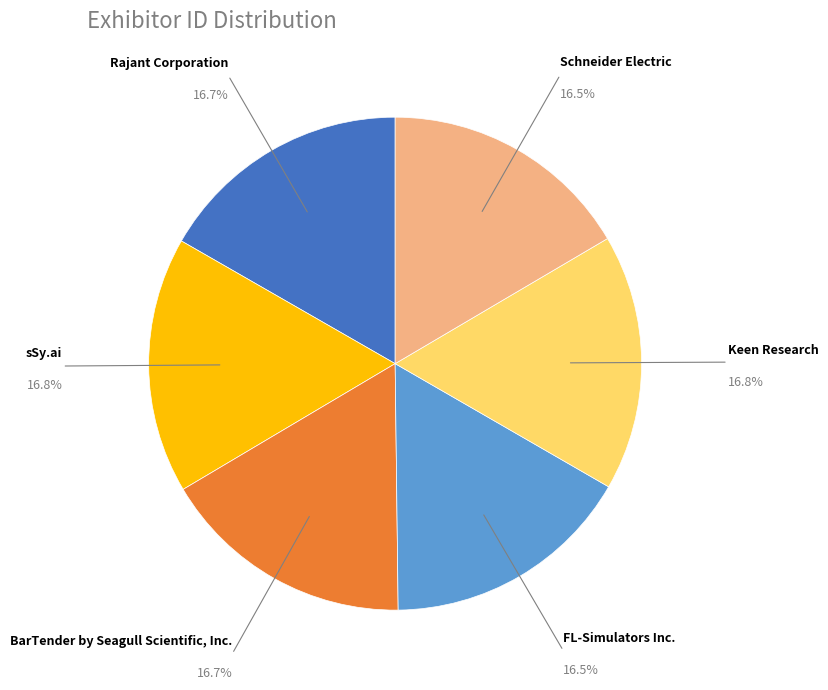

What portion of the pie excludes Schneider Electric?

83.5%